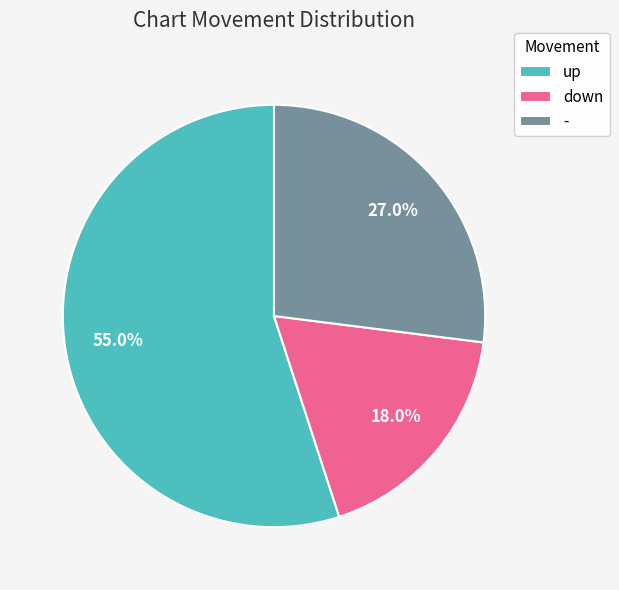

Which category has the biggest portion of the pie?

up